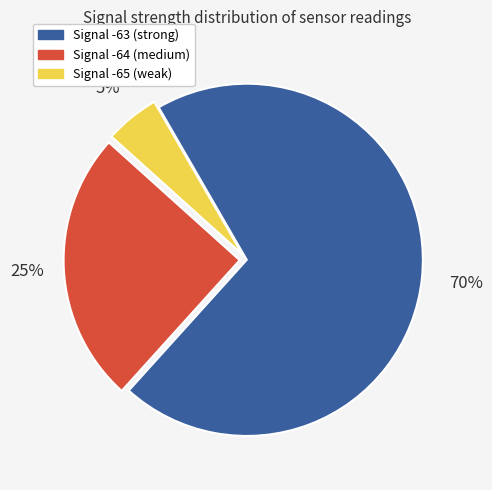

To the nearest percent, what is the difference between the largest and smallest slice percentages?

65%